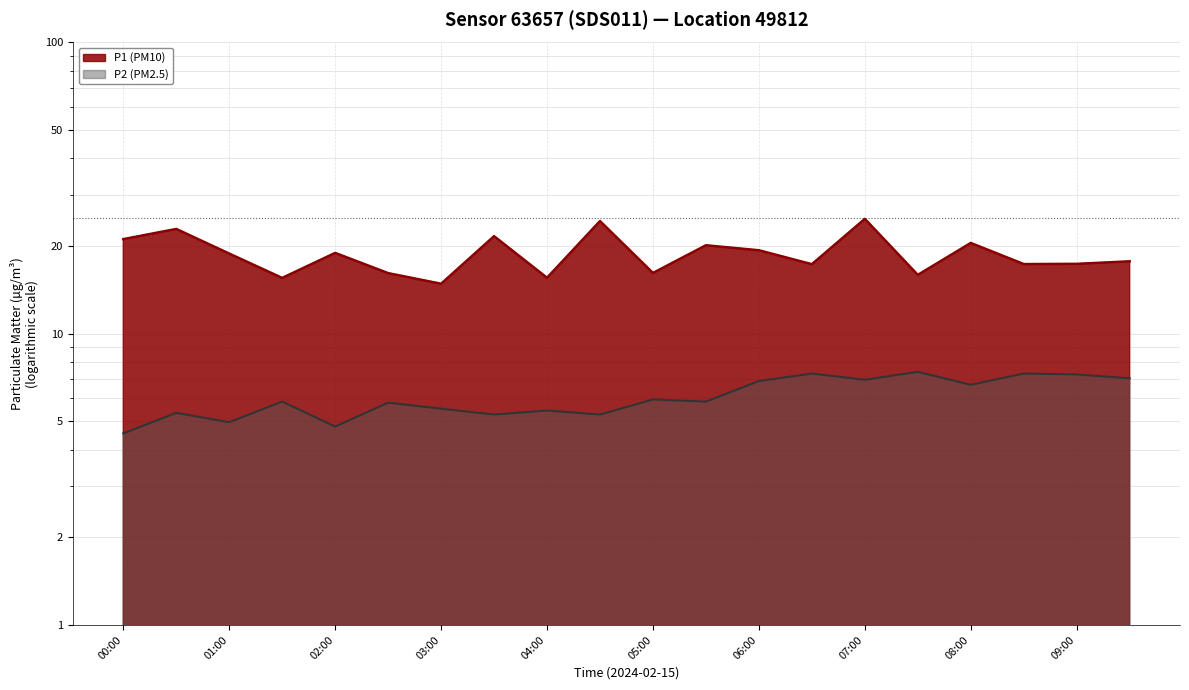

Reading left to right, extract all data points from this chart.

P1: 21.1	22.9	18.9	15.6	18.9	16.1	14.8	21.6	15.6	24.4	16.2	20.1	19.4	17.3	24.8	15.9	20.5	17.4	17.4	17.7
P2: 4.5	5.3	5.0	5.8	4.8	5.8	5.5	5.3	5.5	5.3	6.0	5.8	6.9	7.3	7.0	7.4	6.7	7.3	7.2	7.0